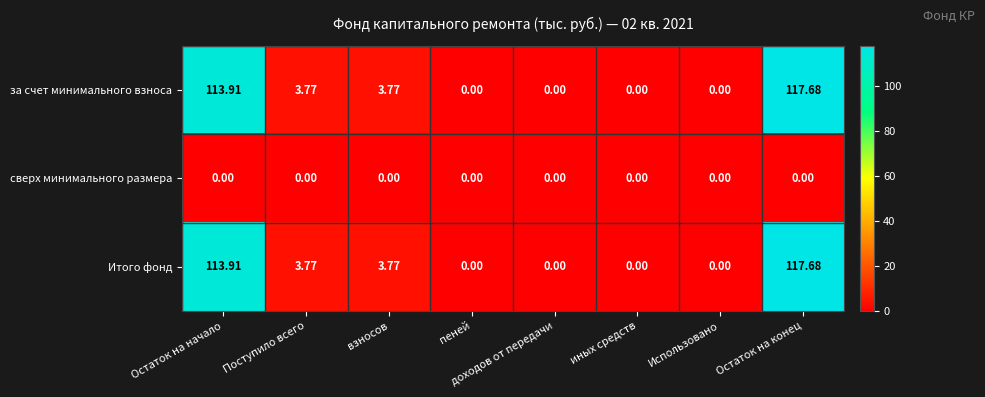

Is the value of за счет минимального взноса at Использовано greater than the value of Итого фонд at взносов?

No